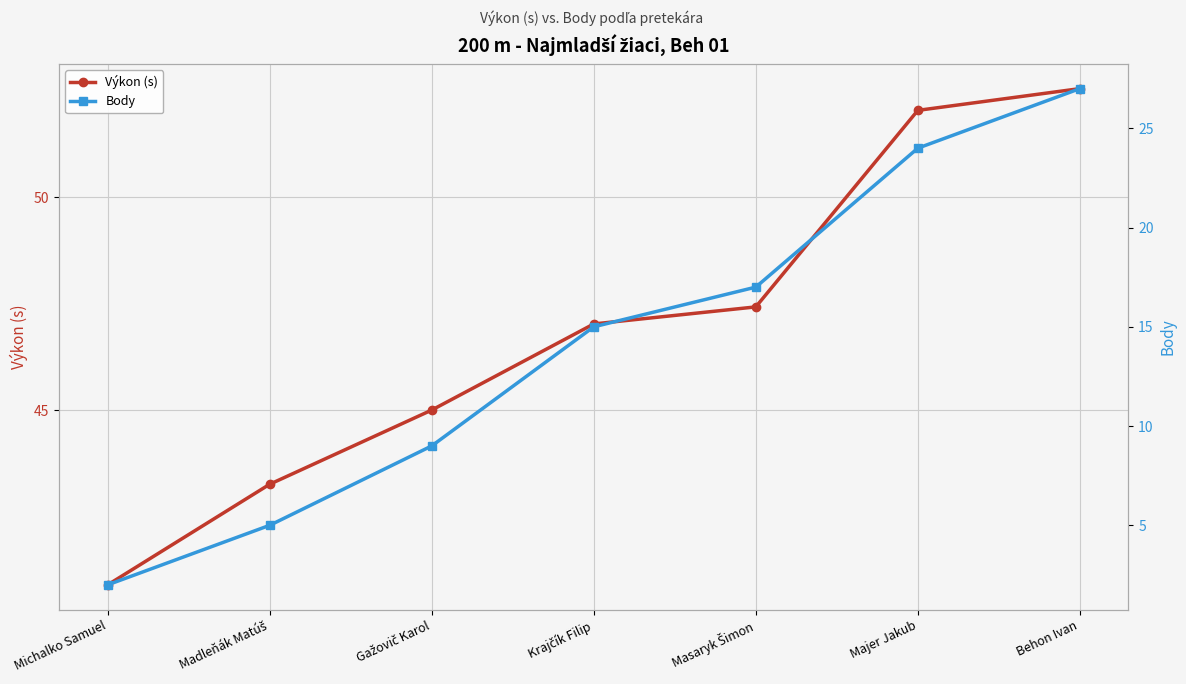

How many data points does each series have?

7